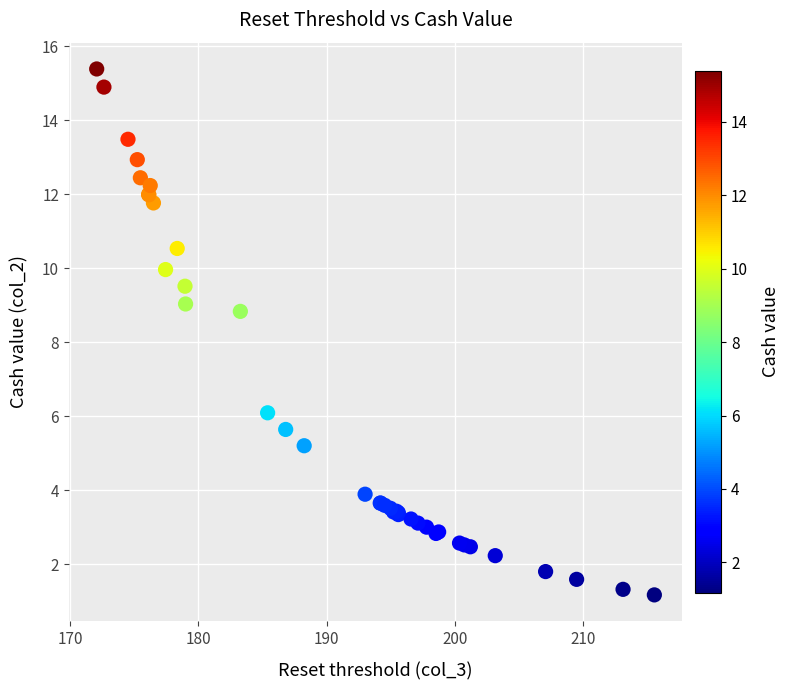

What Y value in the scatter plot is closest to 8?

8.8